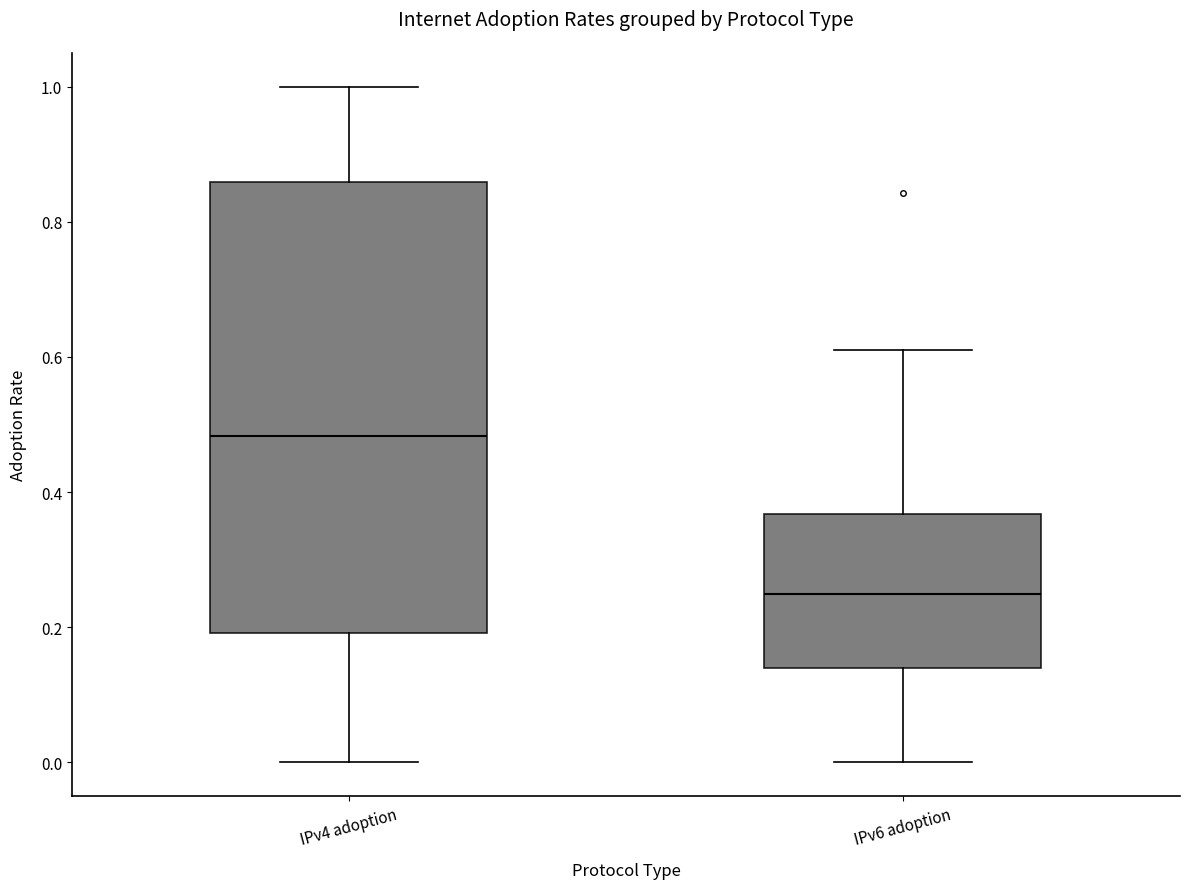

Which box is the tallest, from its lower edge to its upper edge?

IPv4 adoption